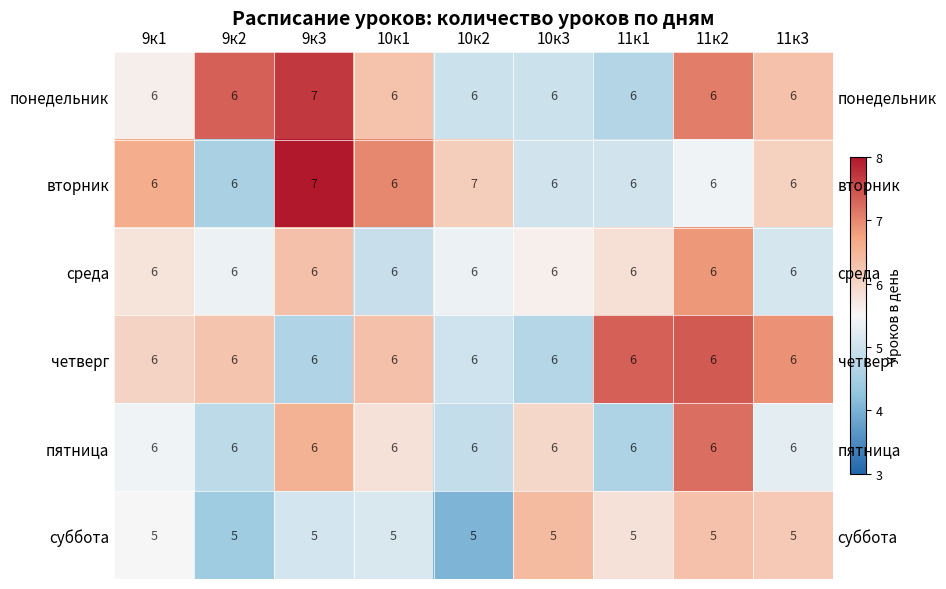

Between 10к2 and 10к1, which is larger?

10к1